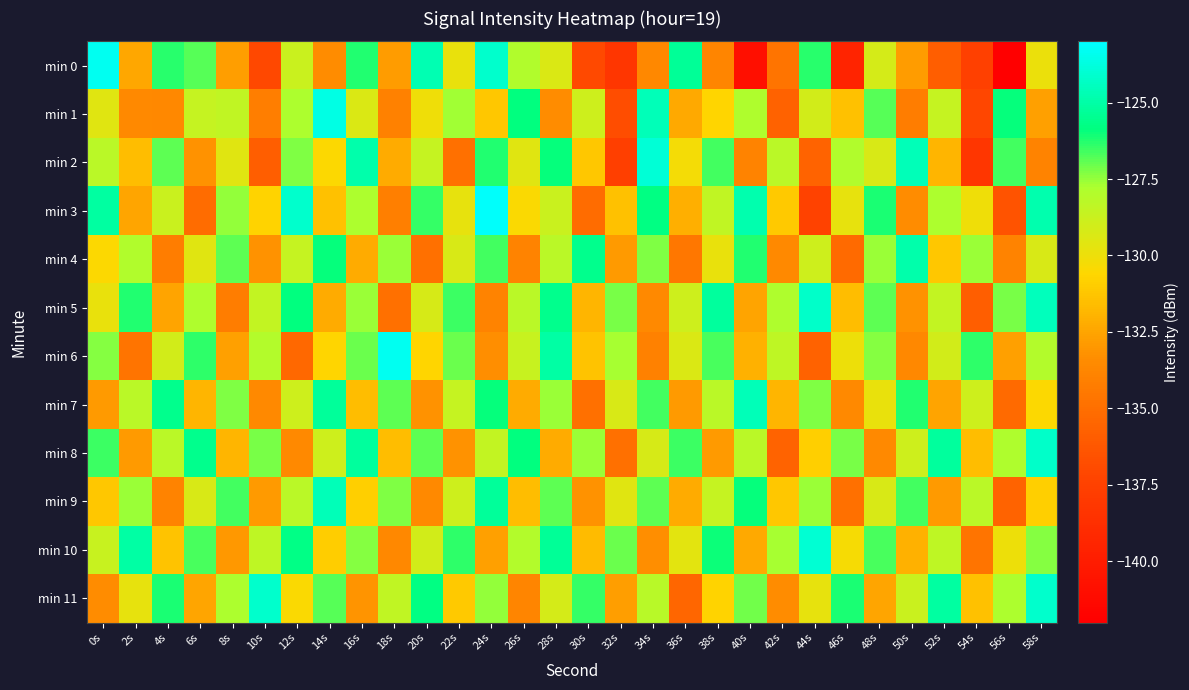

Which category has the lowest value across all series?

56s